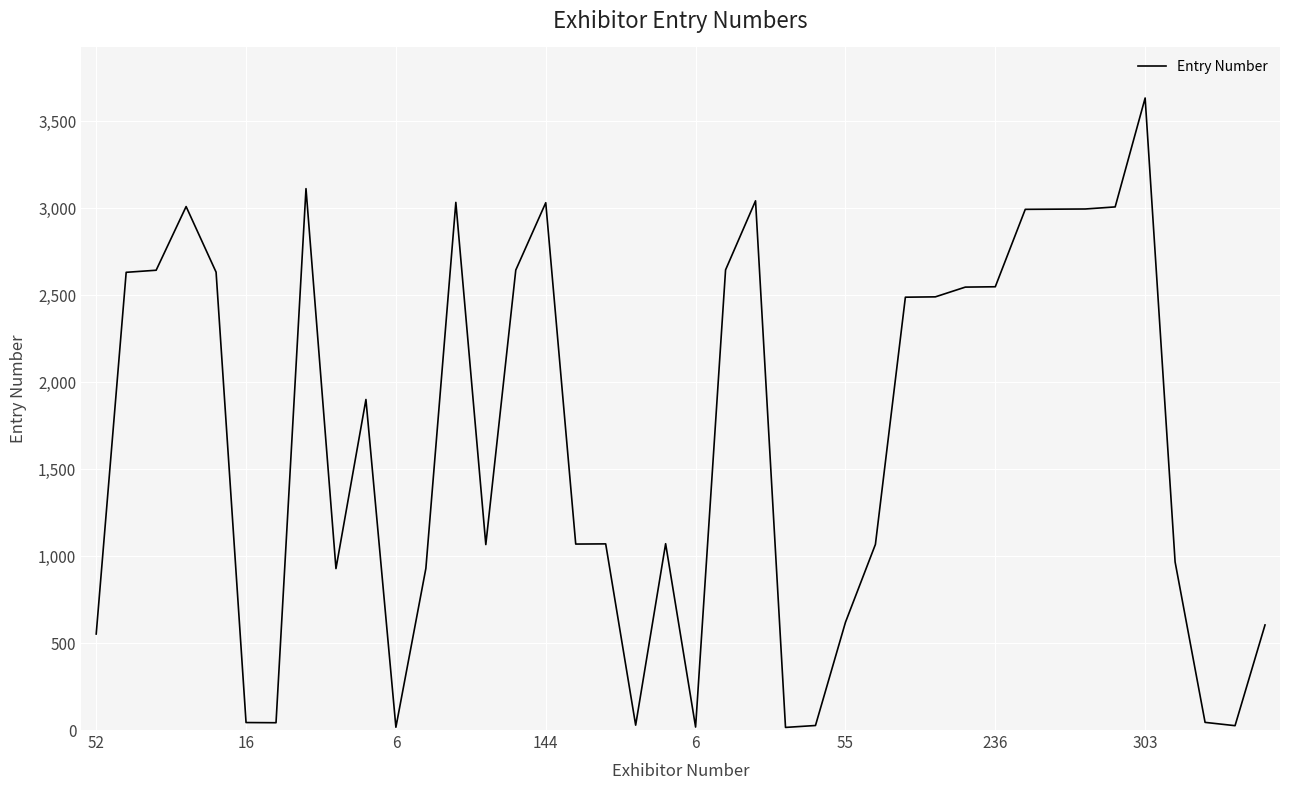

What is the difference between the maximum and minimum values?

3618